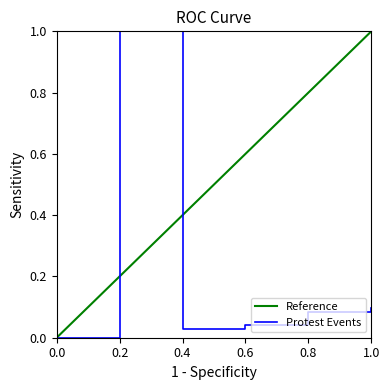

How many interior local valleys (lower than both neighbors) does the data have?

1